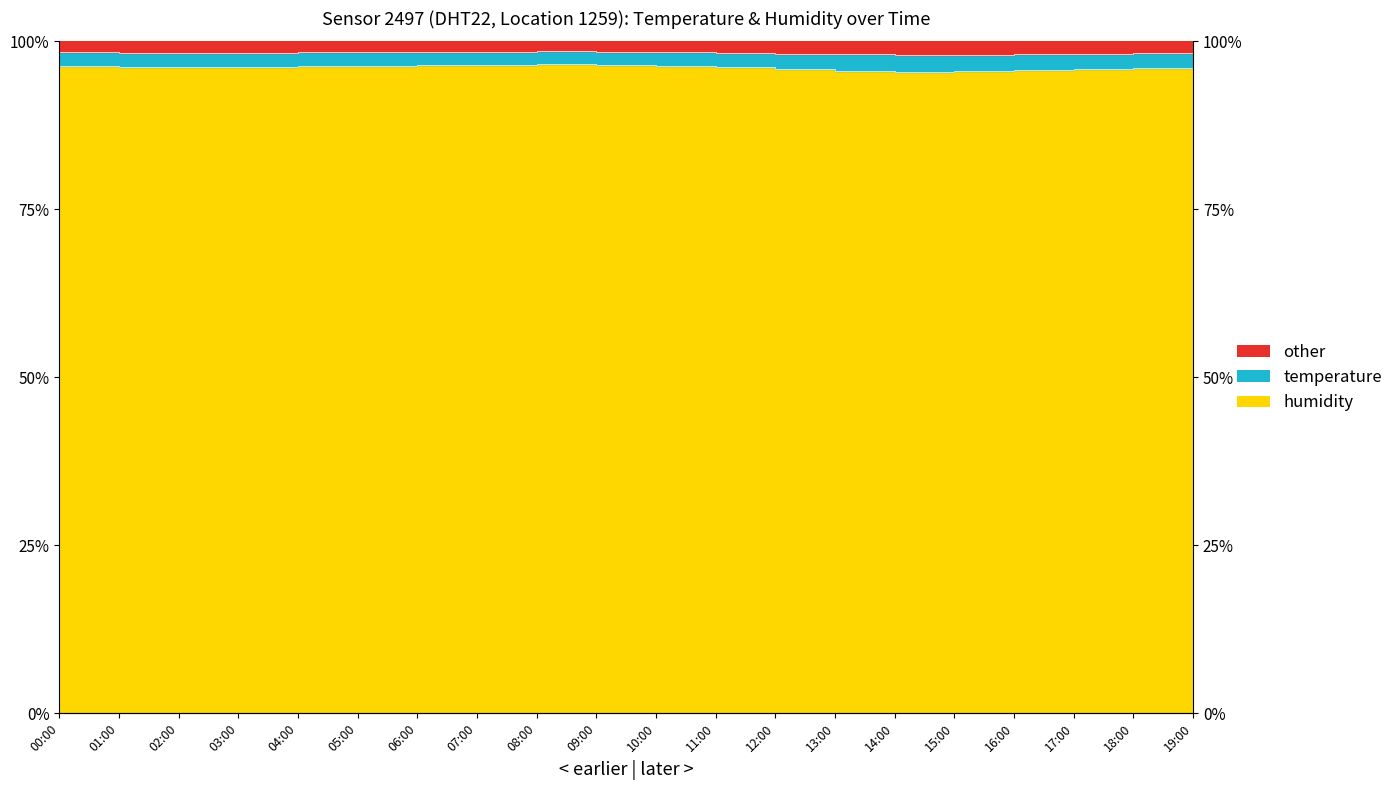

Where is the first local minimum?

02:00